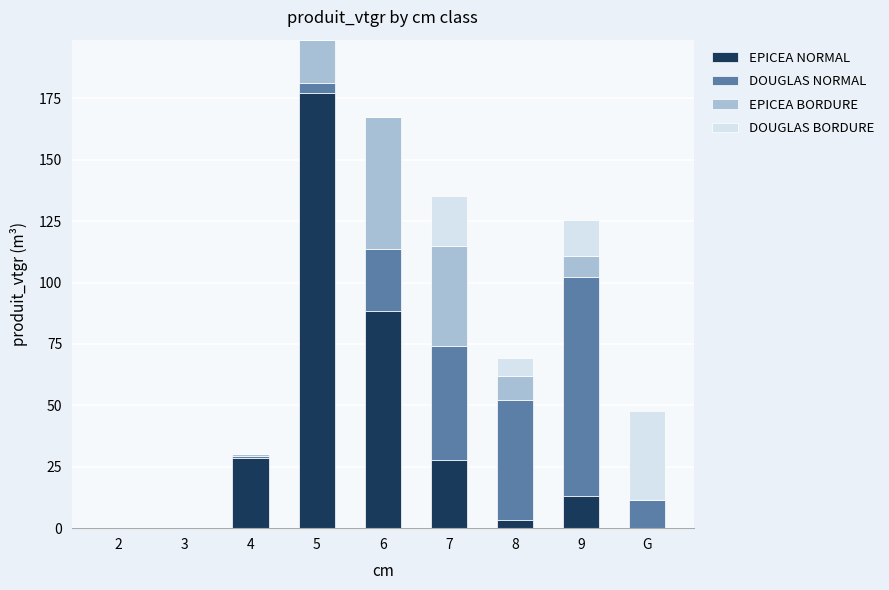

True or false: EPICEA NORMAL has a value of 177.0 at 5.

True